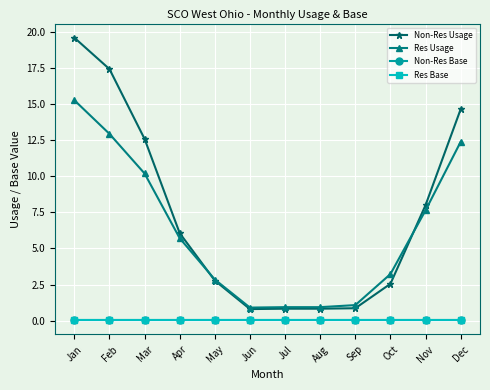

What is the sum of all Non-Res Usage values?

86.9